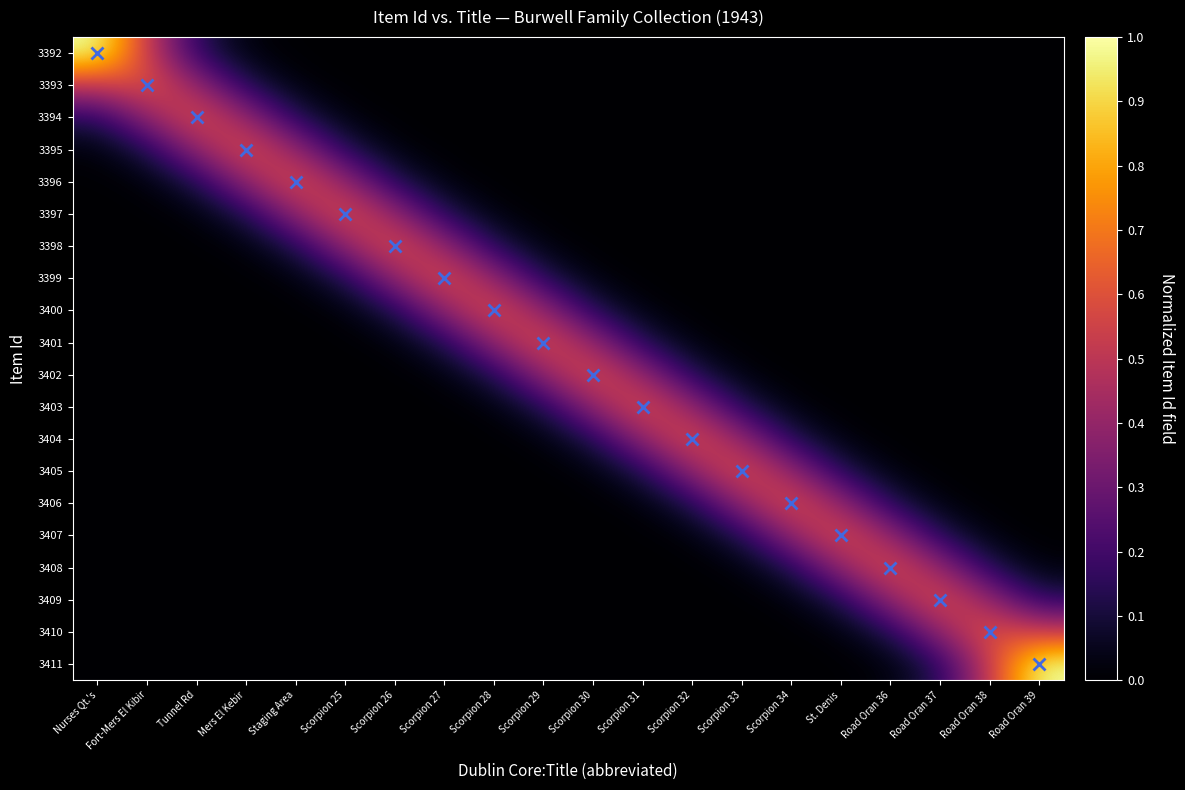

Rank the series by their maximum value, from highest to lowest.

3392, 3411, 3393, 3410, 3394, 3409, 3395, 3396, 3397, 3398, 3399, 3400, 3401, 3402, 3403, 3404, 3405, 3406, 3407, 3408